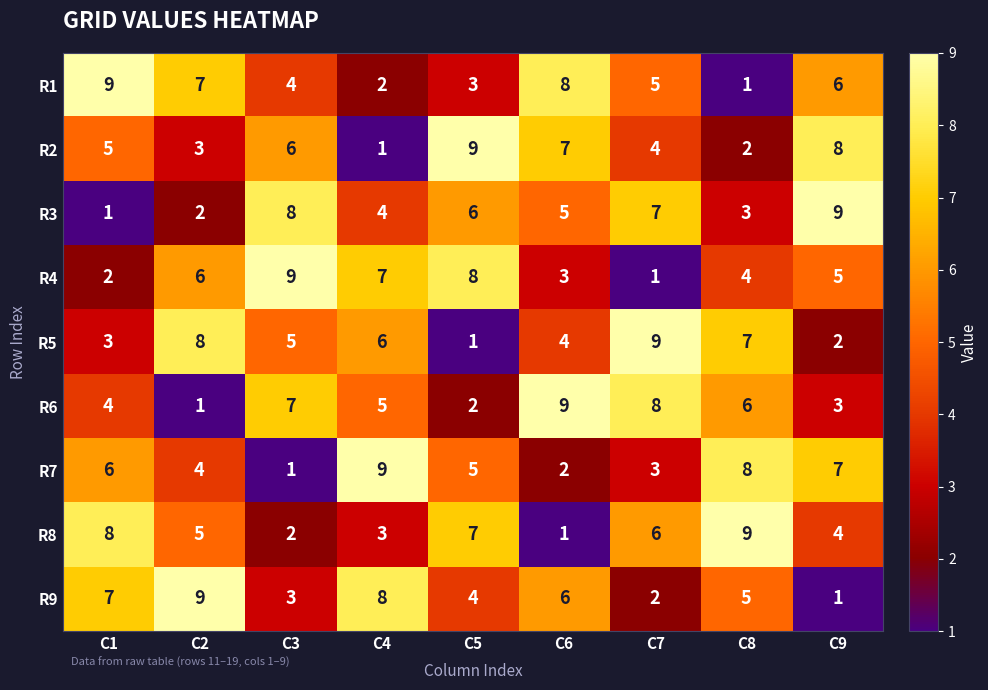

At C8, list the series in order from smallest to largest.

R1, R2, R3, R4, R9, R6, R5, R7, R8